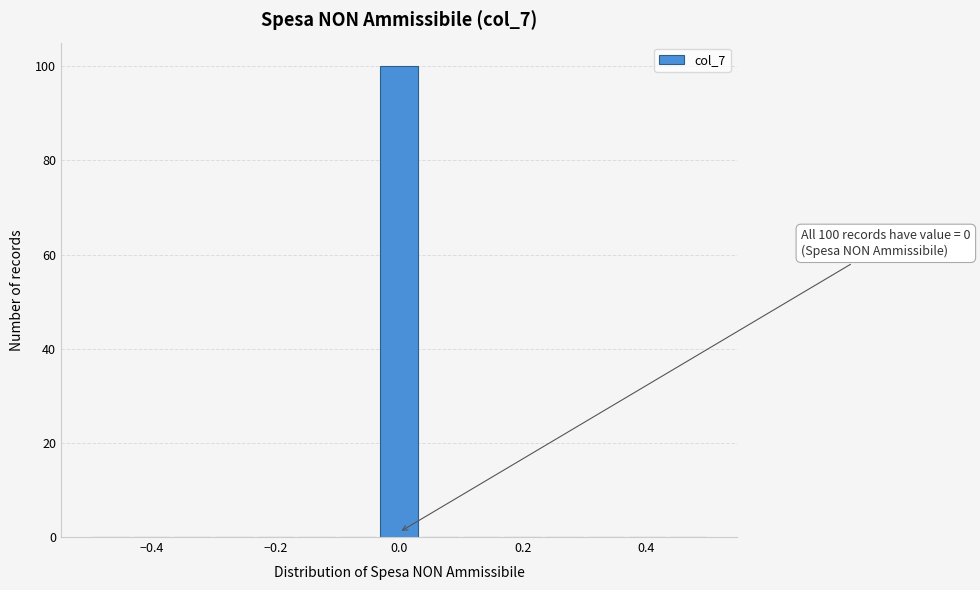

Read against the x-axis, roughly where is the centre of the tallest bar?

0.00